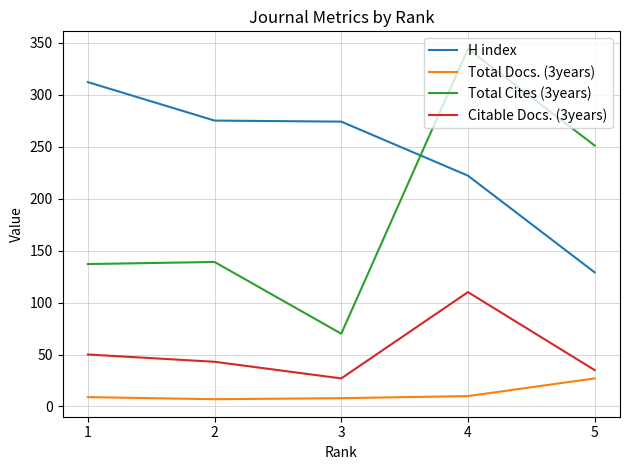

Which series has the widest spread of values?

Total Cites (3years)